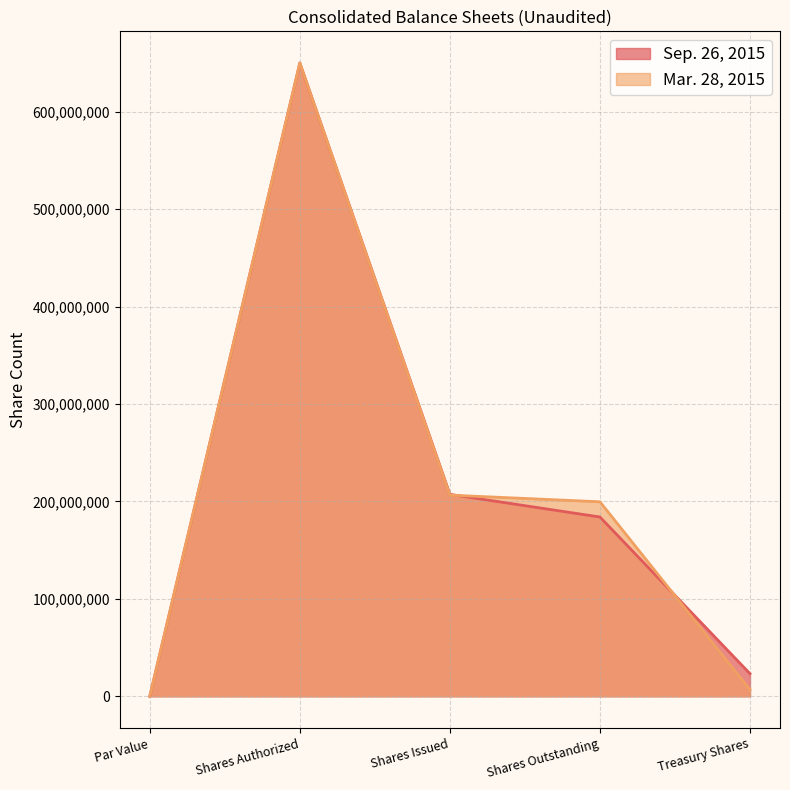

Which category has the highest value across all series?

Shares Authorized